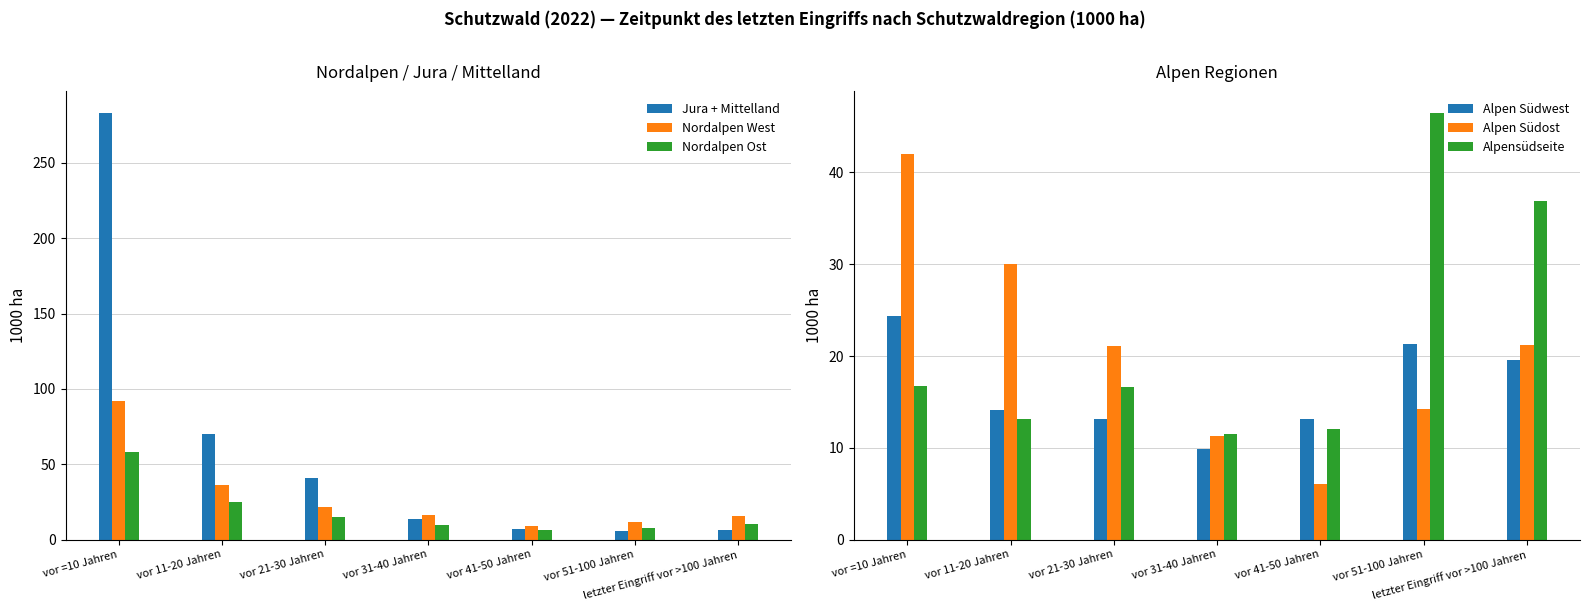

Which series has the largest range (max minus min)?

Jura + Mittelland